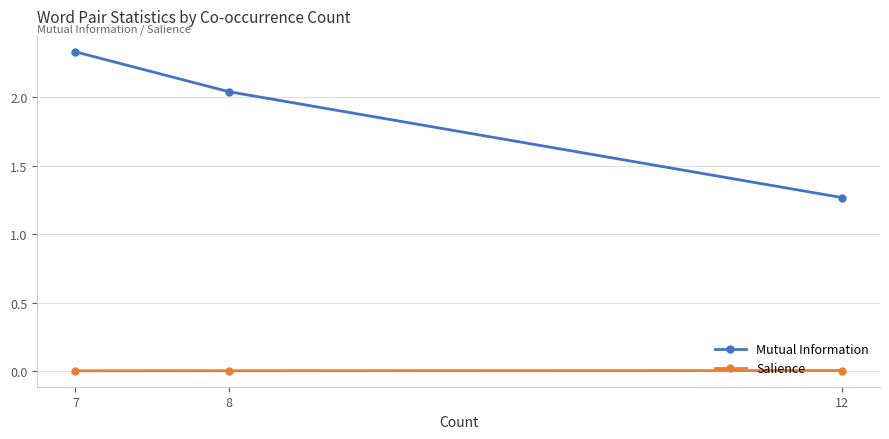

At how many categories does at least one series exceed 1?

3